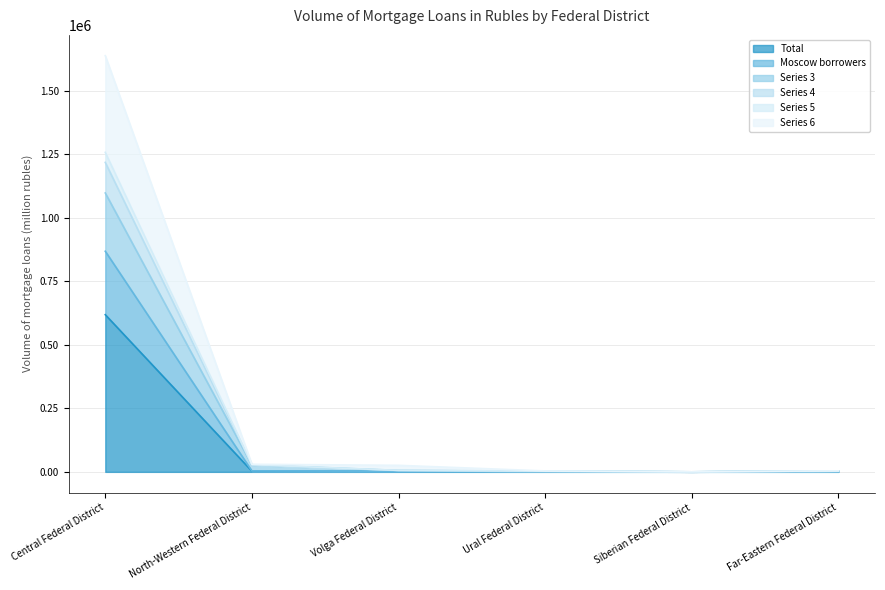

What is the label of the 6th point from the right?

Central Federal District